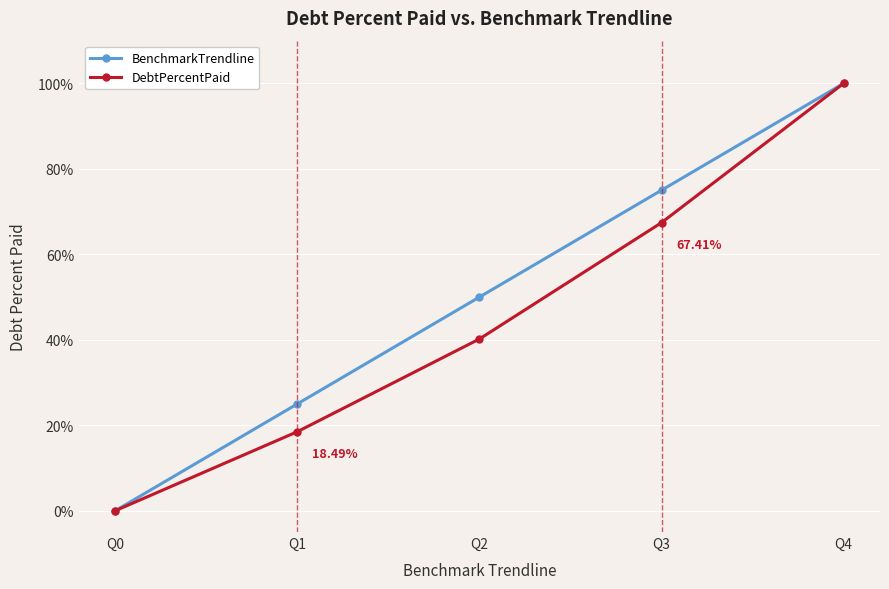

What is the maximum value for BenchmarkTrendline?

100.0